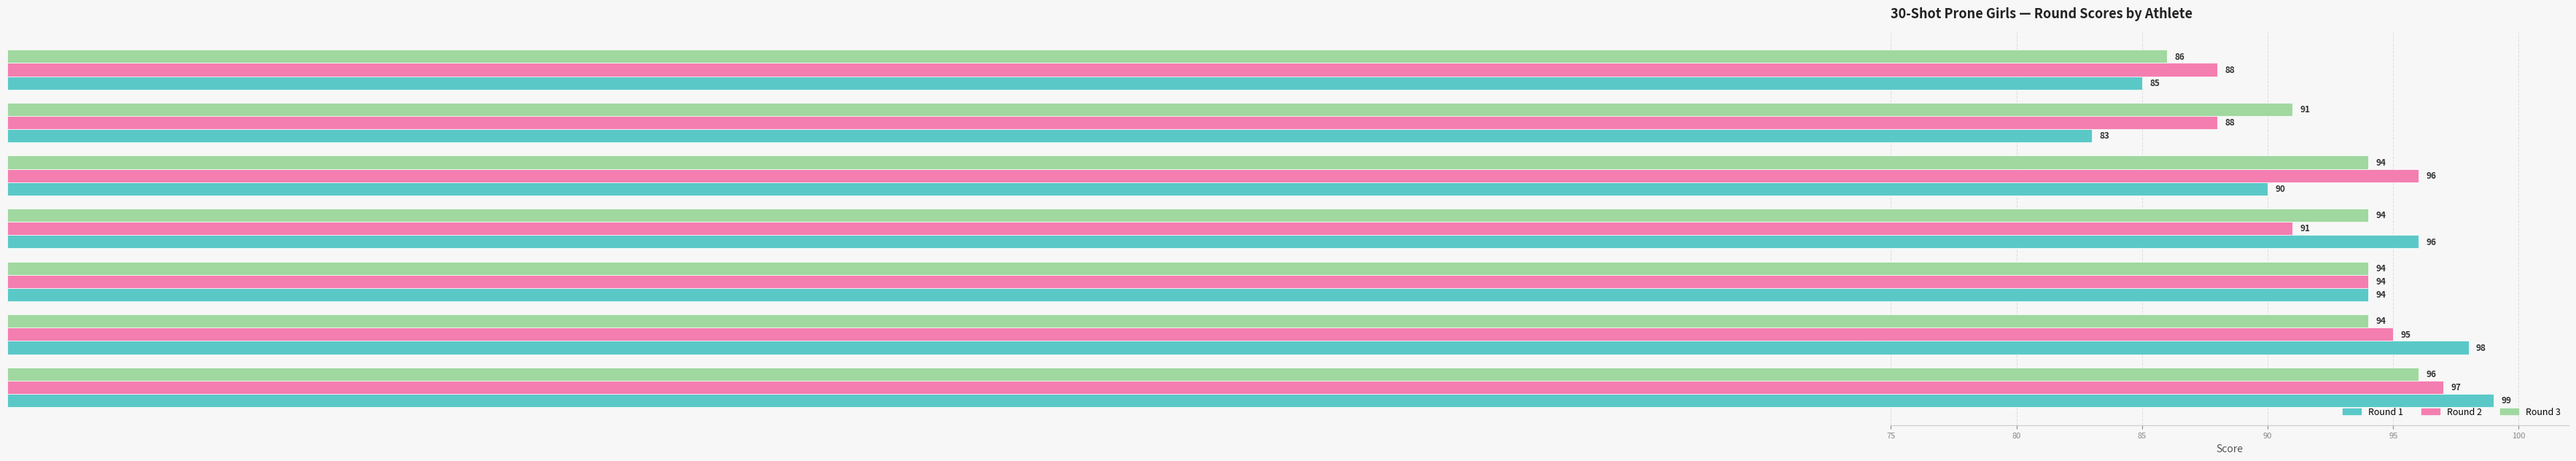

What is the difference between the maximum and minimum values in the Round 2 series?

9